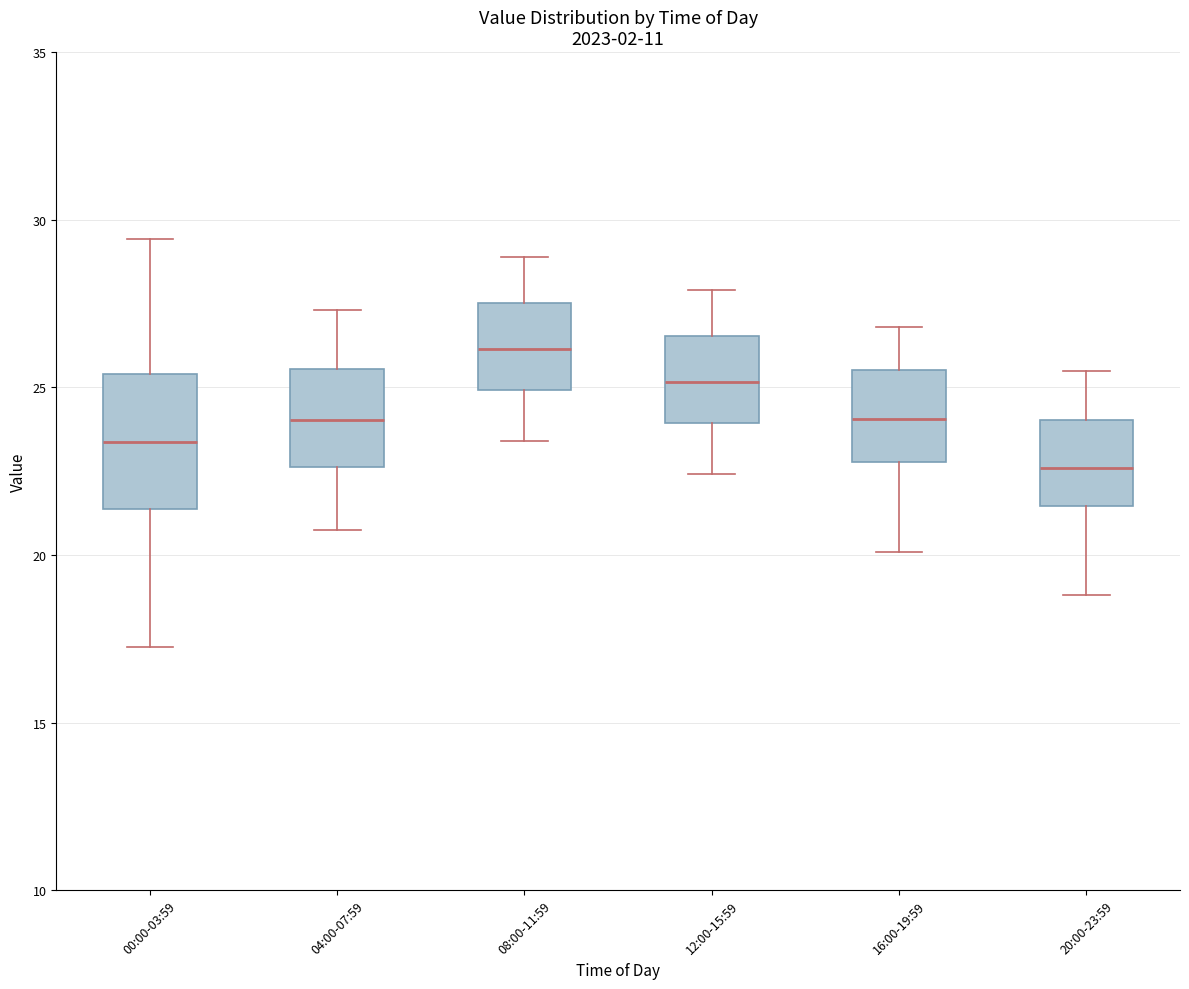

Which box's median line is the lowest?

20:00-23:59